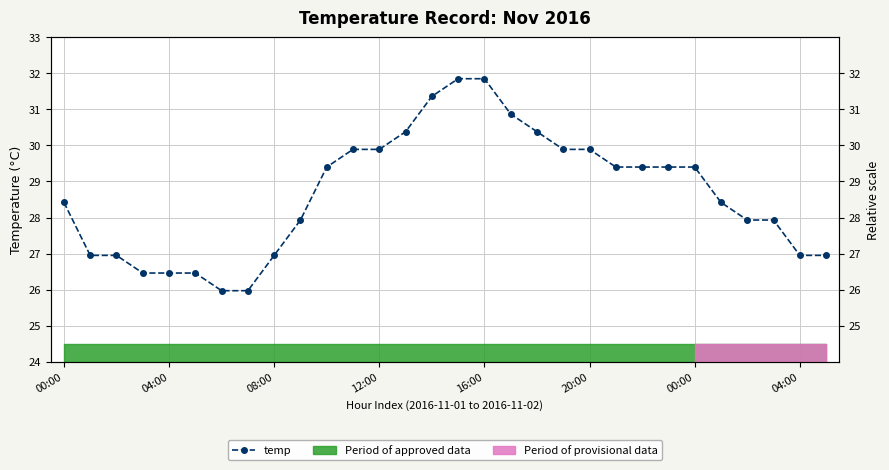

Approximately how many times larger is the value at 08:00 compared to 19?

0.9